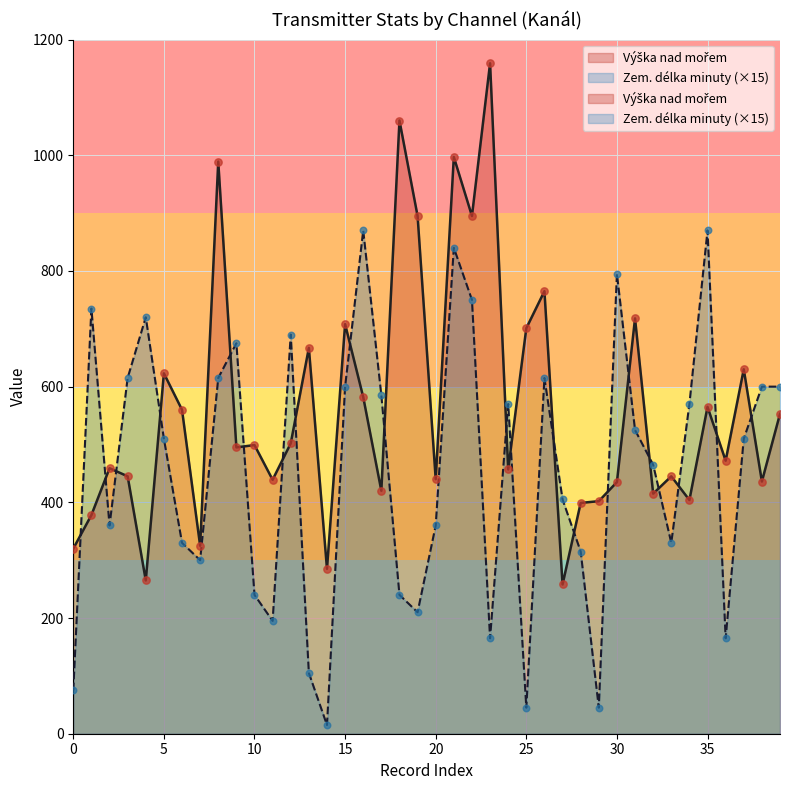

Which series has the widest spread of Y values?

Výška nad mořem